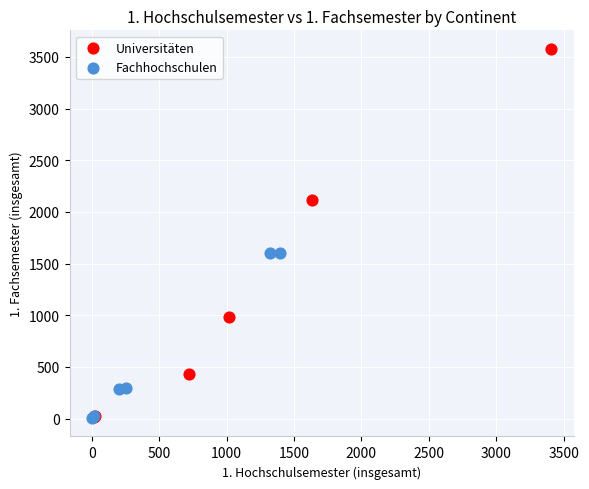

Which series has the largest Y range (max minus min)?

Universitäten